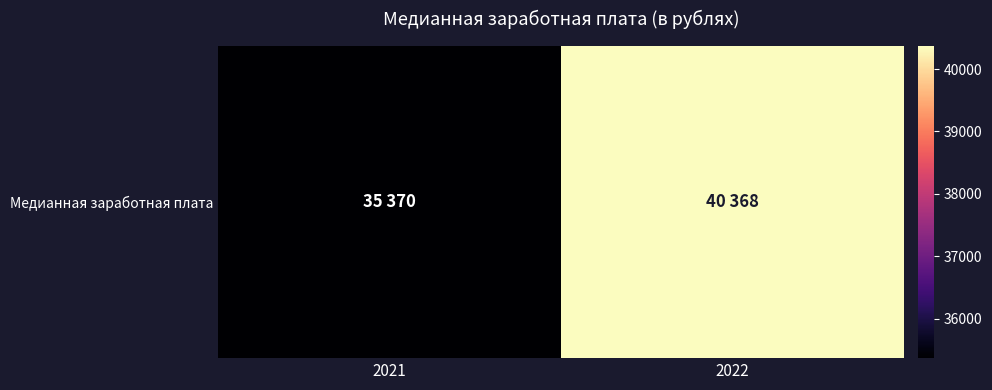

List the labels in order of value, smallest first.

2021, 2022